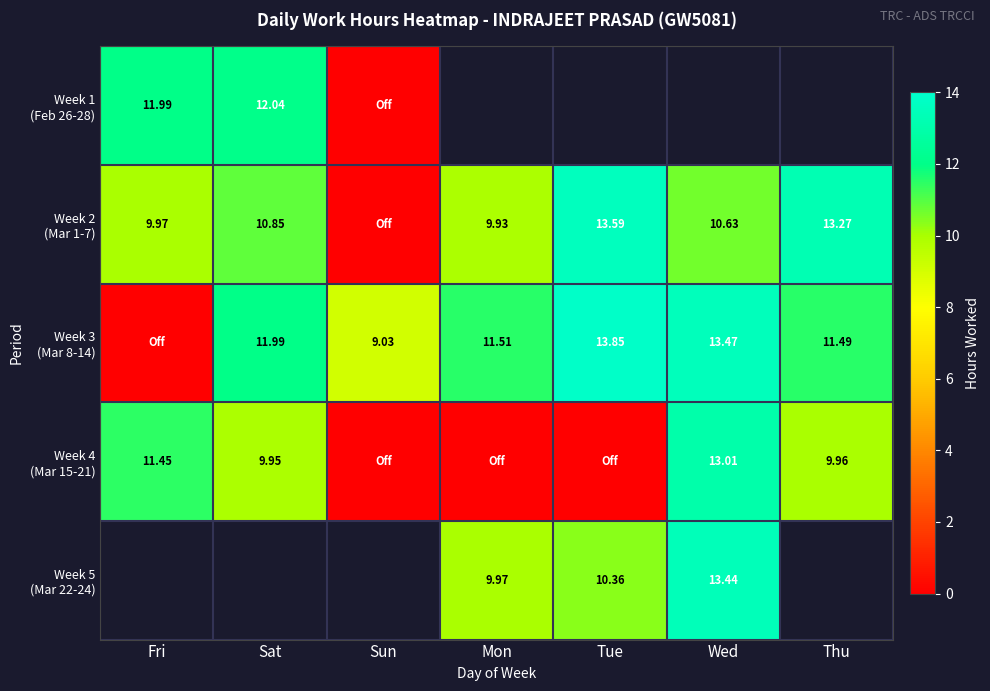

What is the difference between the Week 4 (Mar 15-21) values at Sat and Mon?

9.9